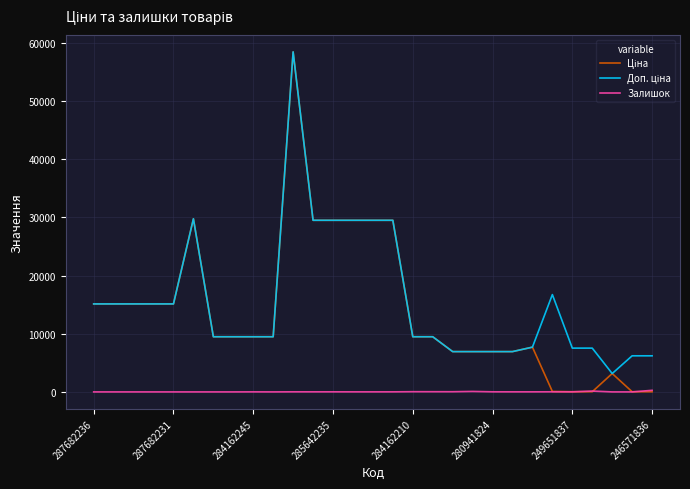

Does the chart have visible grid lines?

Yes